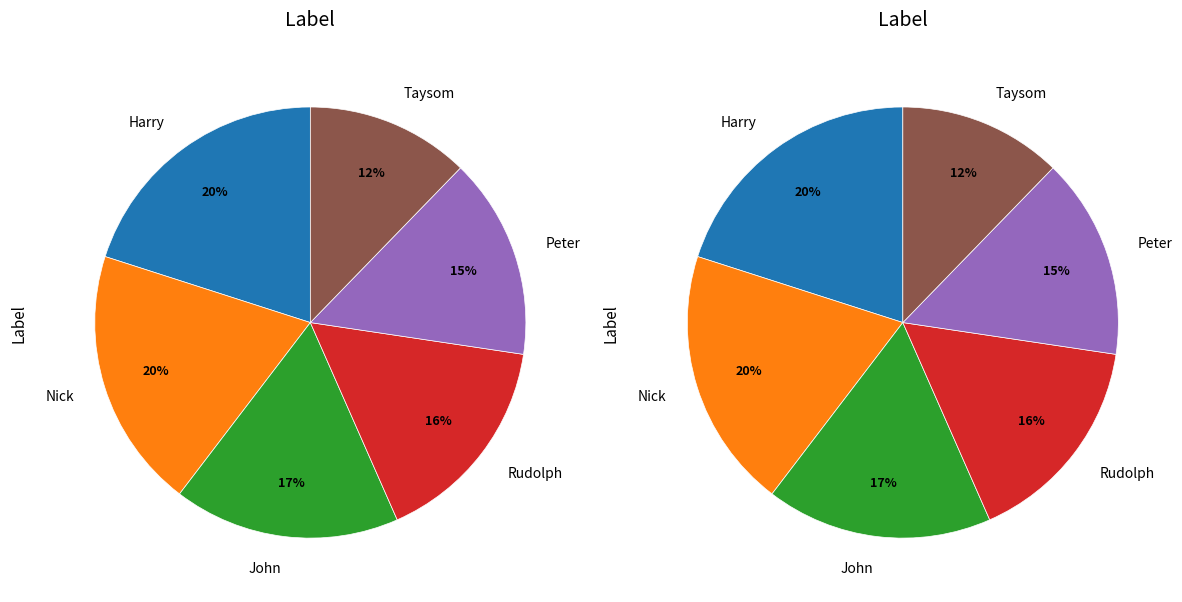

Count the number of slices in the pie.

6